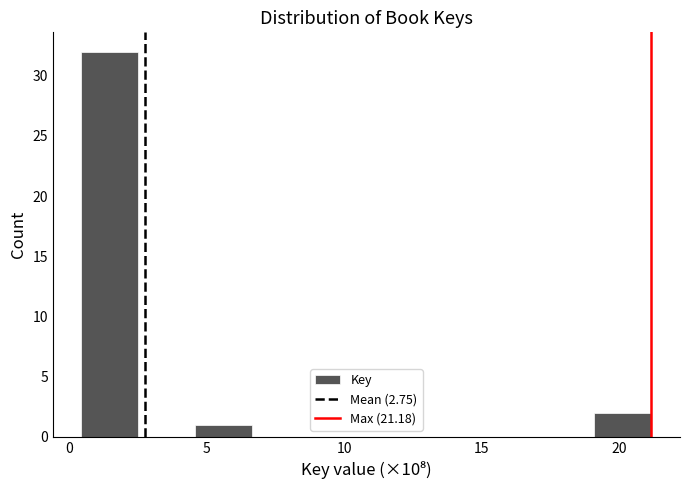

How tall is the bar that spans 0.5 to 2.5 on the x-axis? Neither the bar edges nor the heights are printed on the chart, so give them approximately, as read against the axes.

32